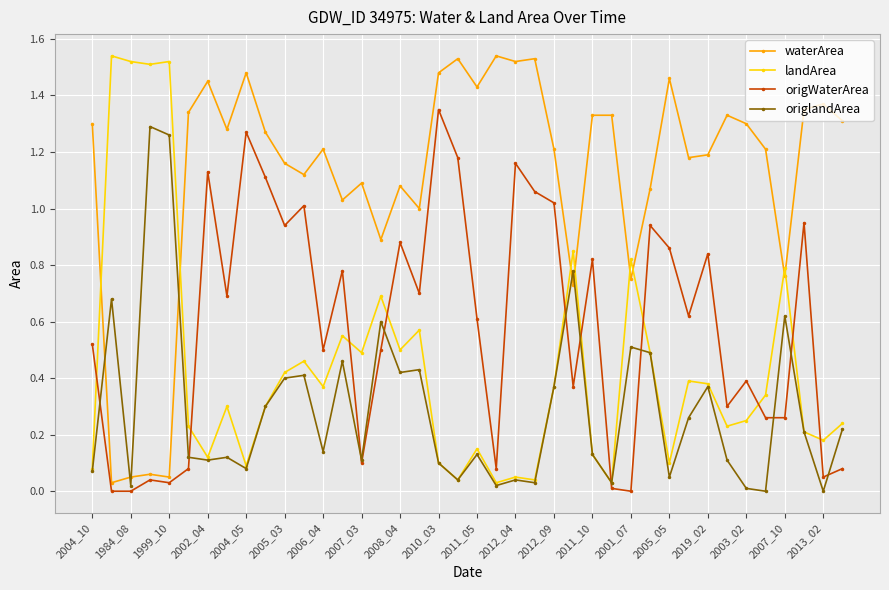

What are all the series names shown in the legend?

waterArea, landArea, origWaterArea, origlandArea